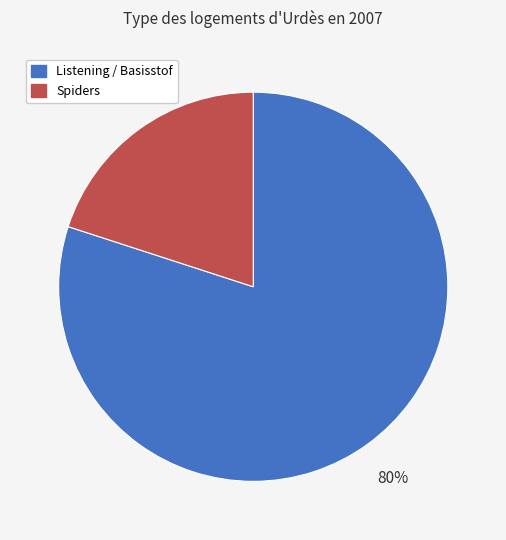

How many segments does this pie chart have?

2